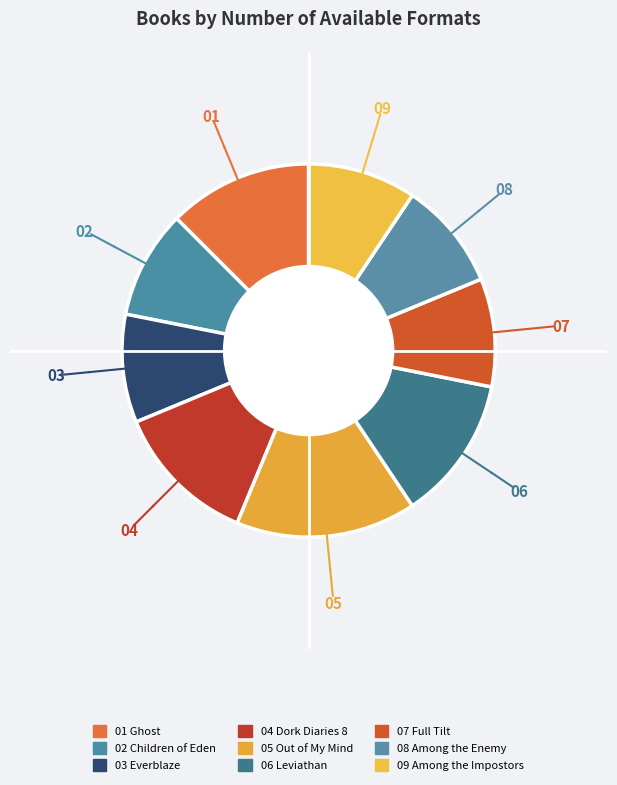

What is the largest slice in the pie chart?

Out of My Mind